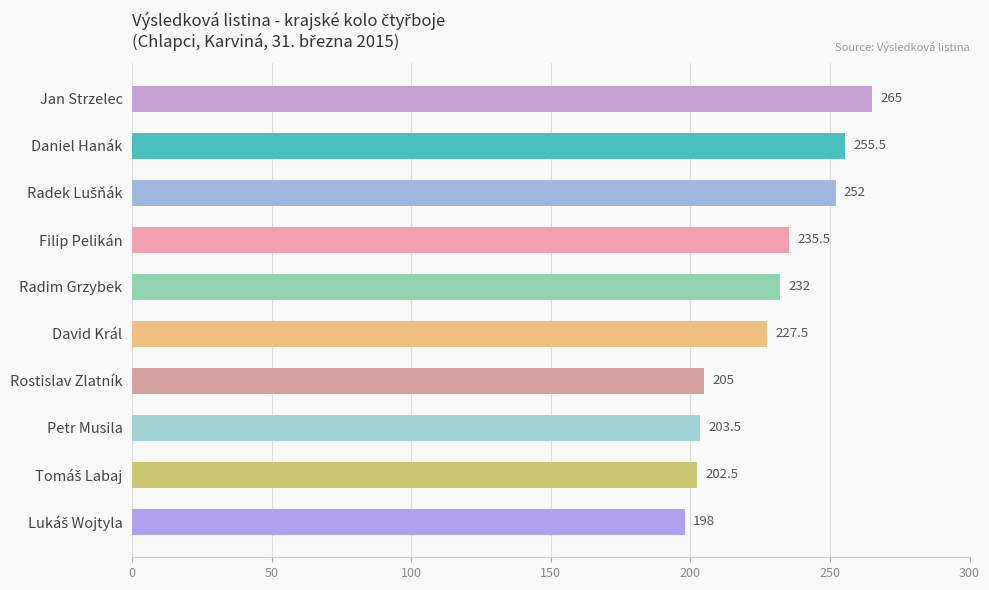

What is the maximum value shown in the chart?

265.0